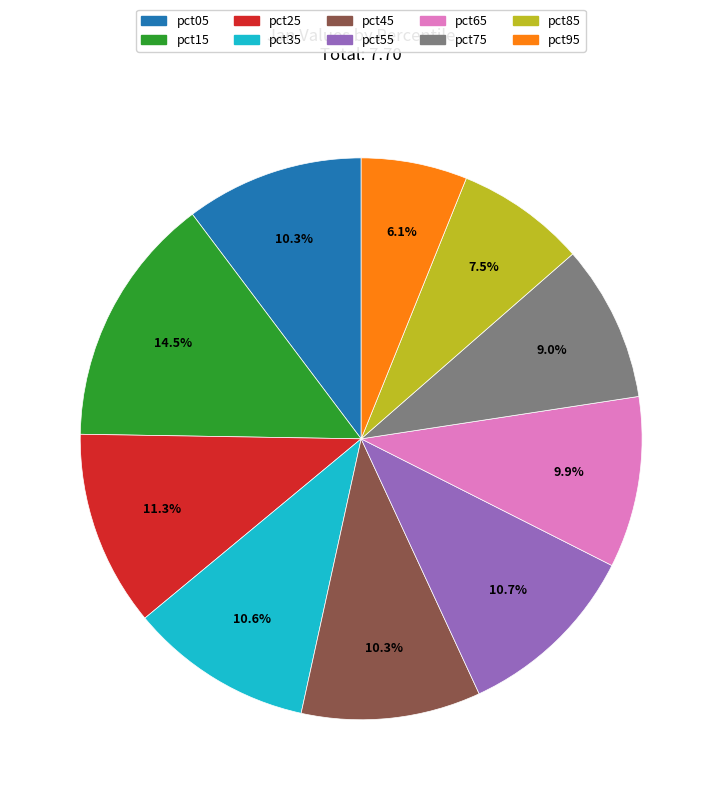

The pct65 slice represents 10% of the pie. True or false?

True